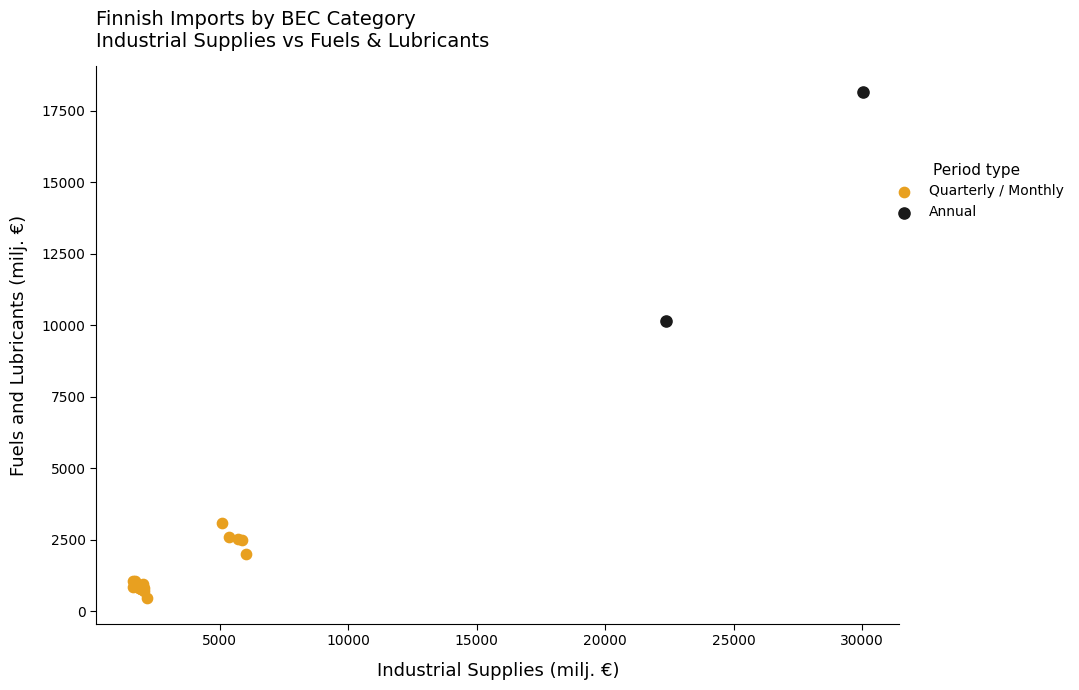

Which series has the widest spread of Y values?

Annual